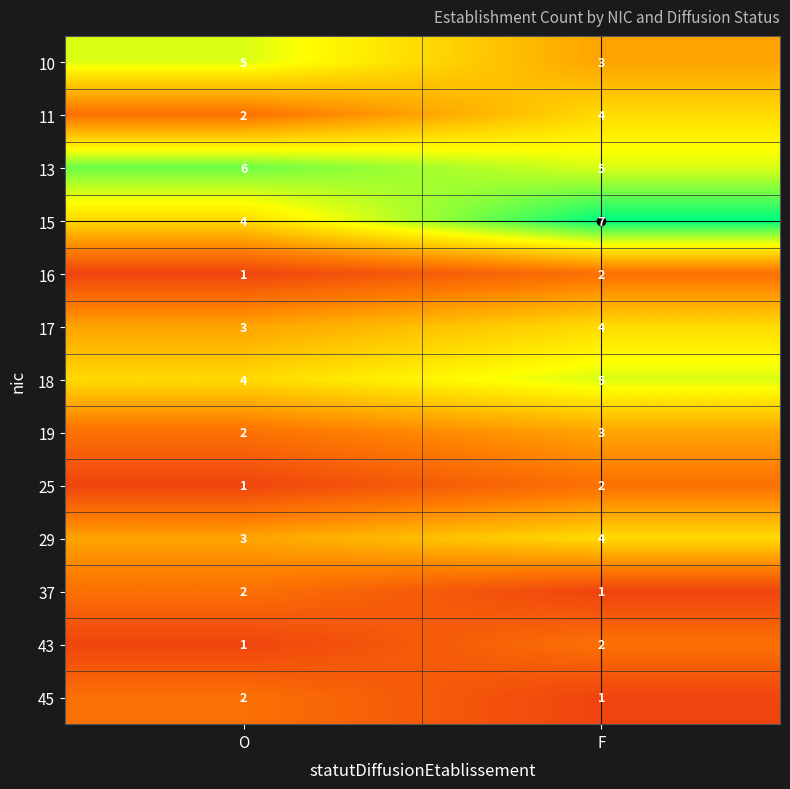

At how many categories does at least one series exceed 1?

2